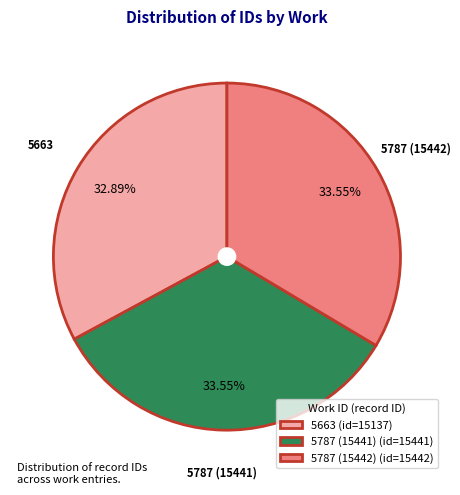

To the nearest percent, what is the average slice percentage?

33%